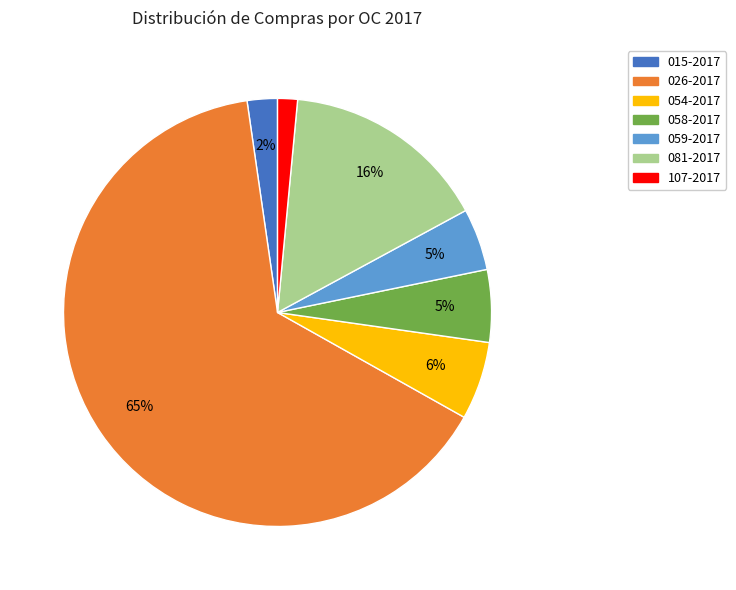

Combined, do 026-2017 and 081-2017 account for over 50%?

Yes